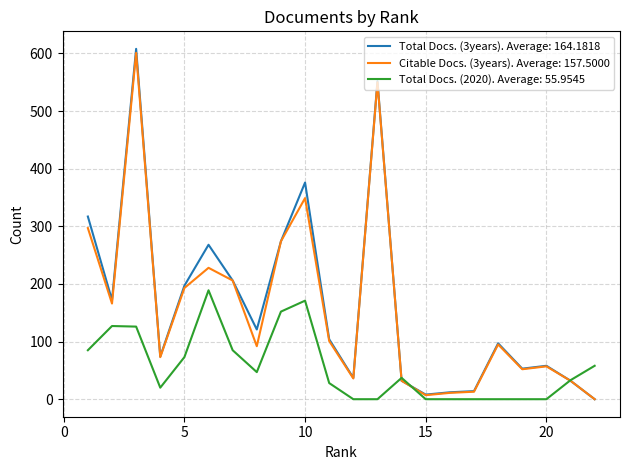

How many categories are shown in the chart?

22